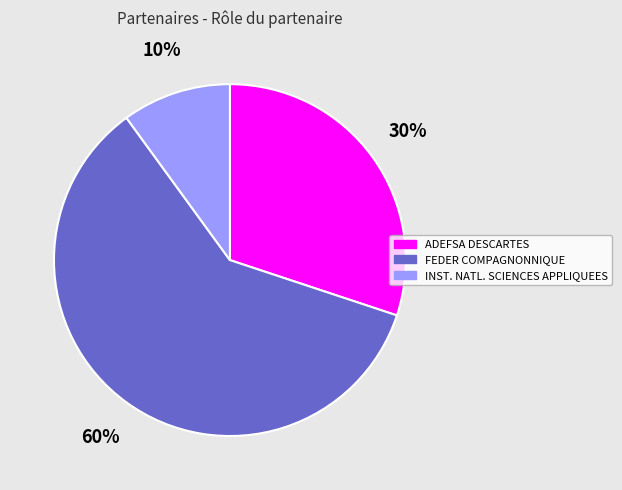

To the nearest percent, what is the difference between the largest and smallest slice percentages?

50%